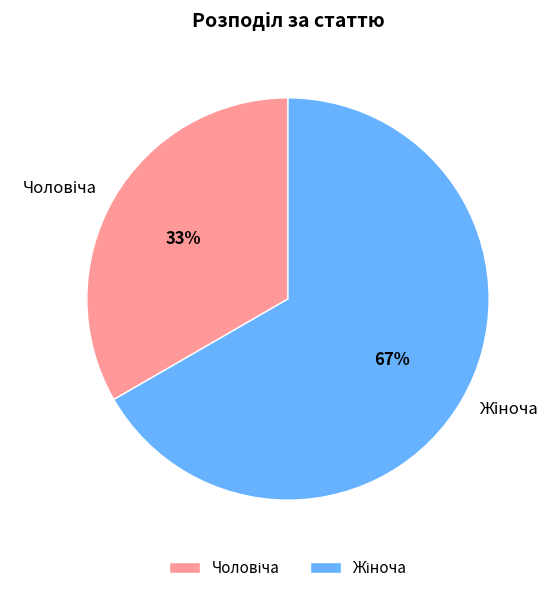

Does any single category account for the majority?

Yes